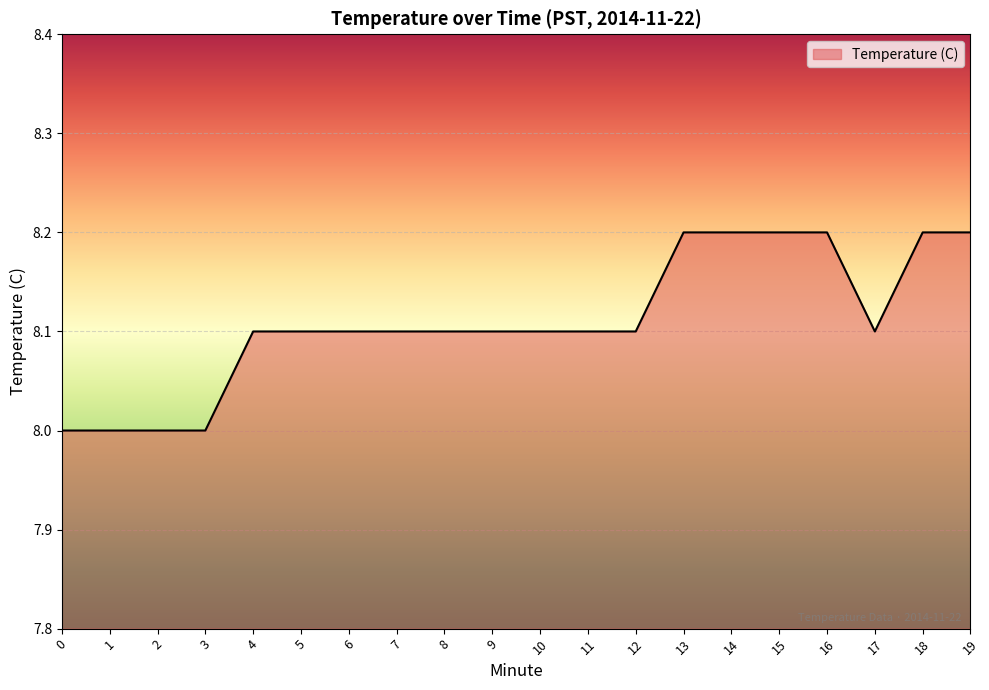

True or false: the data shows 8.0 at 3.

True